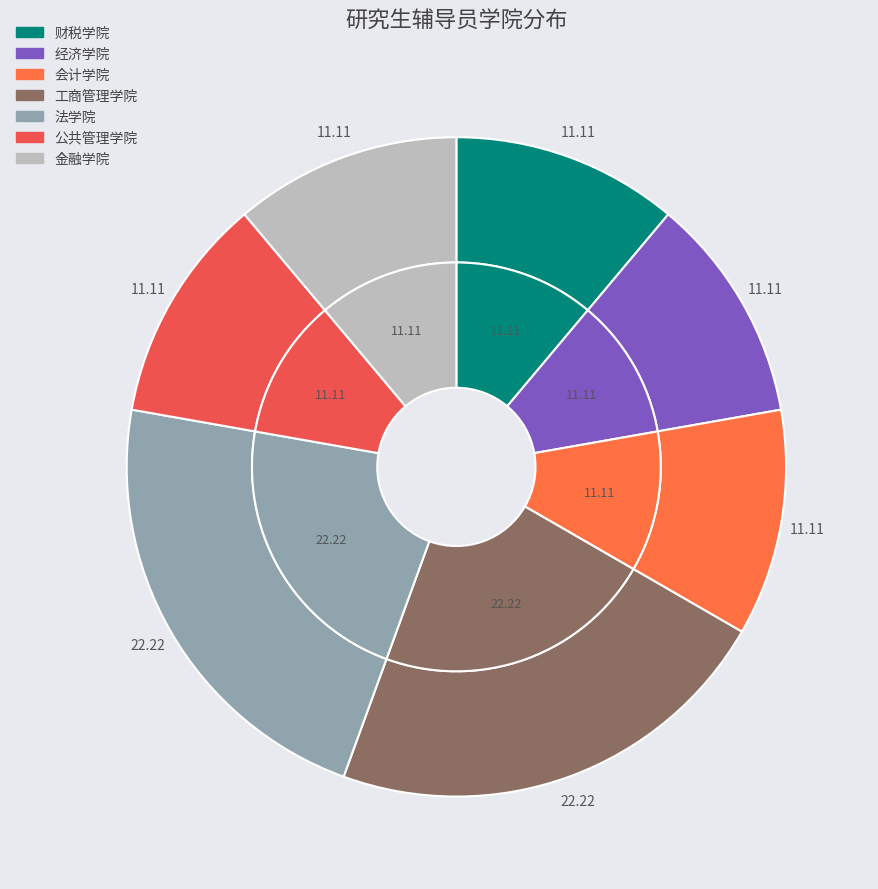

What percentage is the 公共管理学院 slice, to the nearest percent?

11%